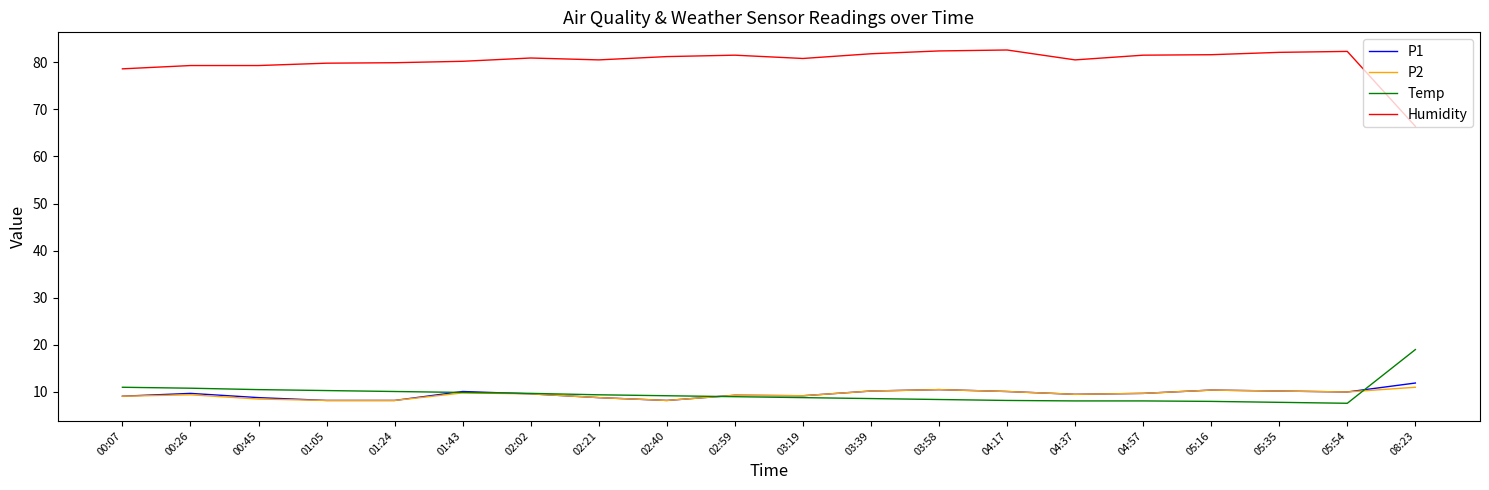

The P1 series shows 13.0 at 00:45. True or false?

False